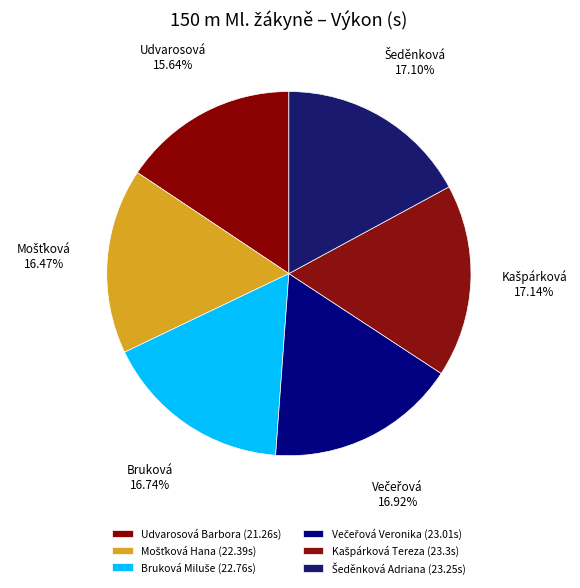

How many segments does this pie chart have?

6